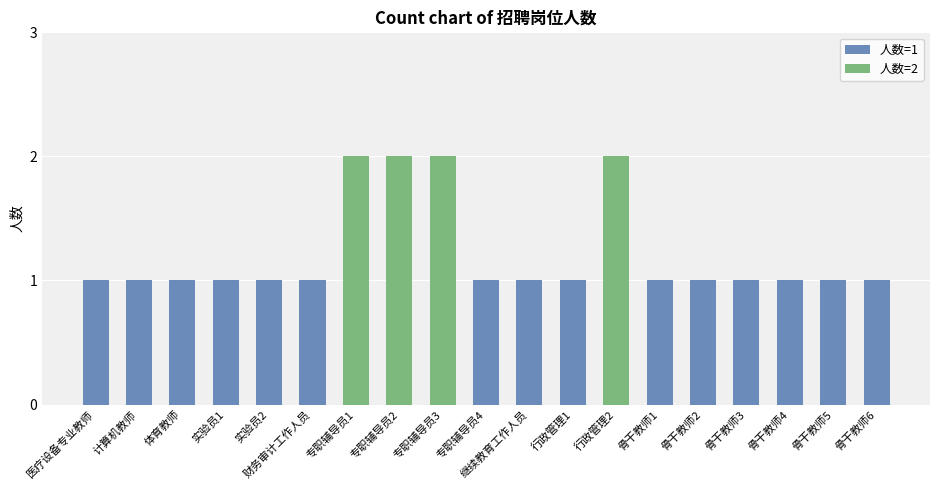

Count the values in the range 1 to 2.

19